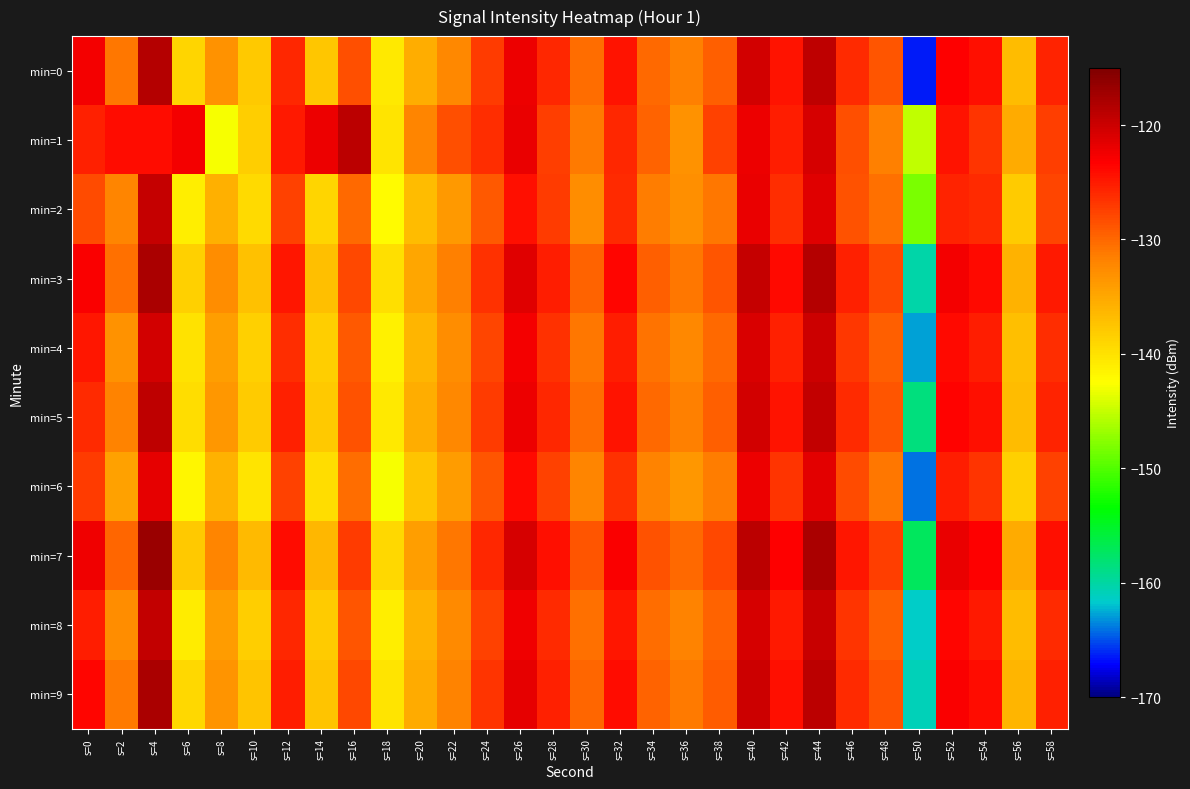

How many series are shown in this chart?

10